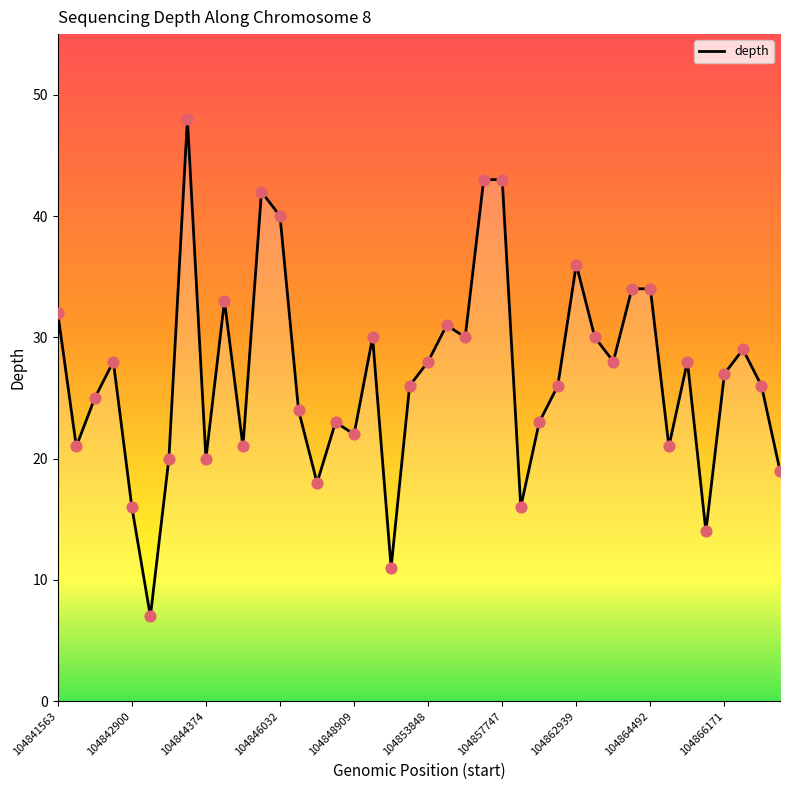

What is the difference between the maximum and minimum values?

41